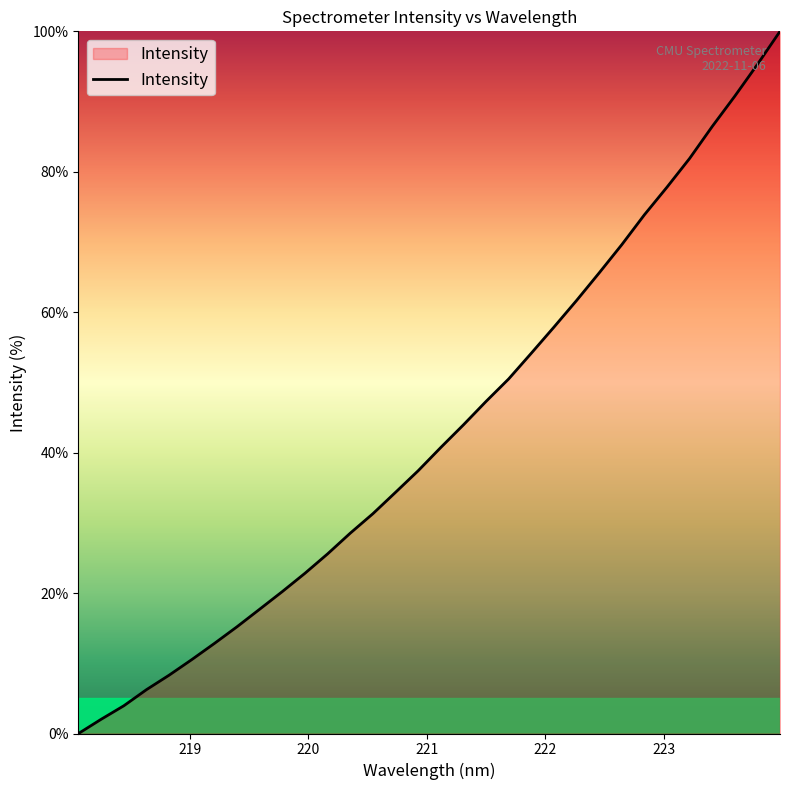

What is the maximum value shown in the chart?

100.0